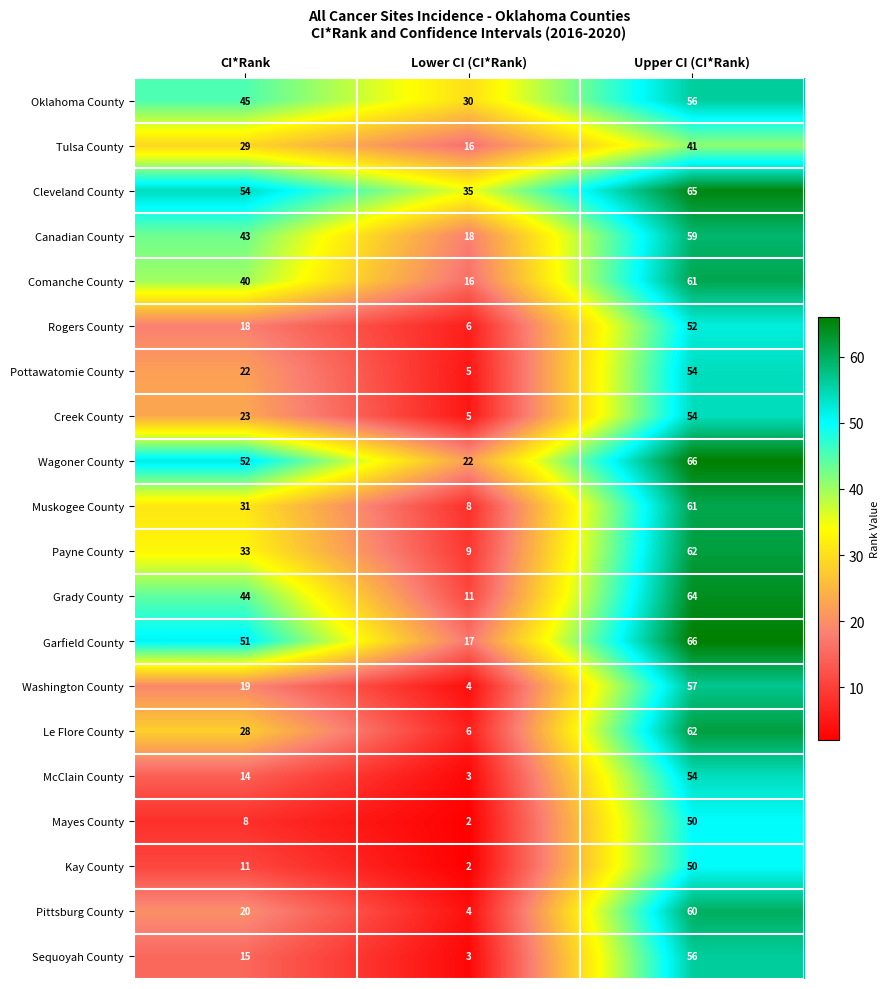

What is the average value of the Rogers County series?

25